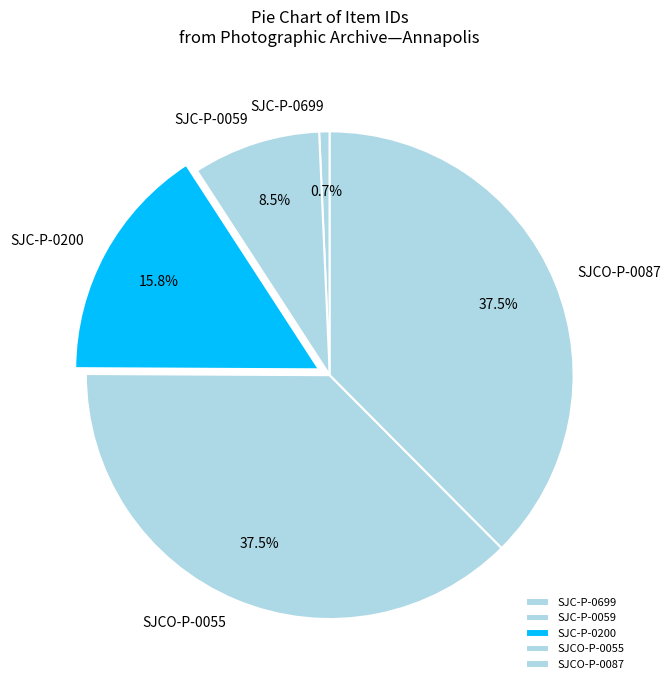

The SJC-P-0699 slice represents 11% of the pie. True or false?

False